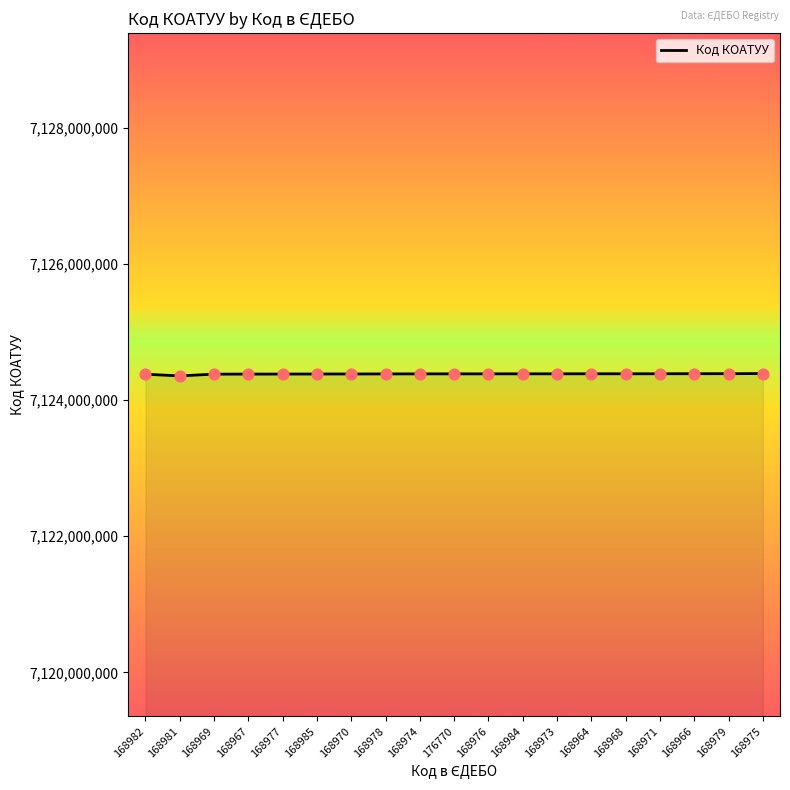

What is the ratio of the value at 168985 to the value at 176770?

1.0